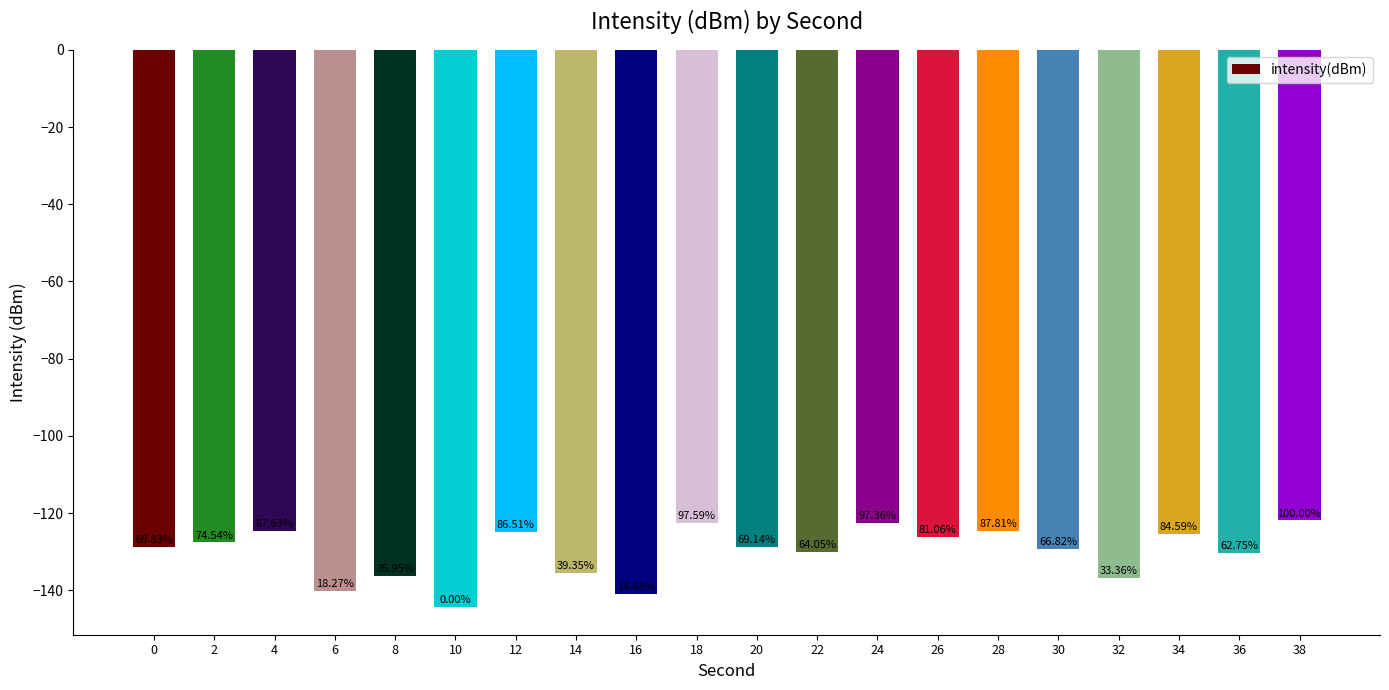

Are the bars horizontal?

No